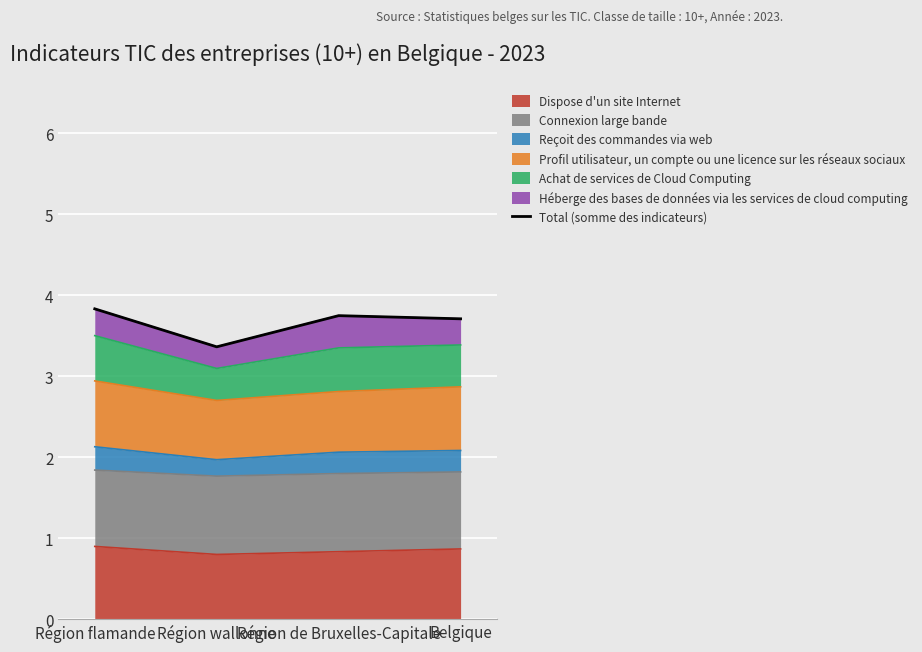

Rank the categories by value from lowest to highest.

Région wallonne, Belgique, Région de Bruxelles-Capitale, Région flamande